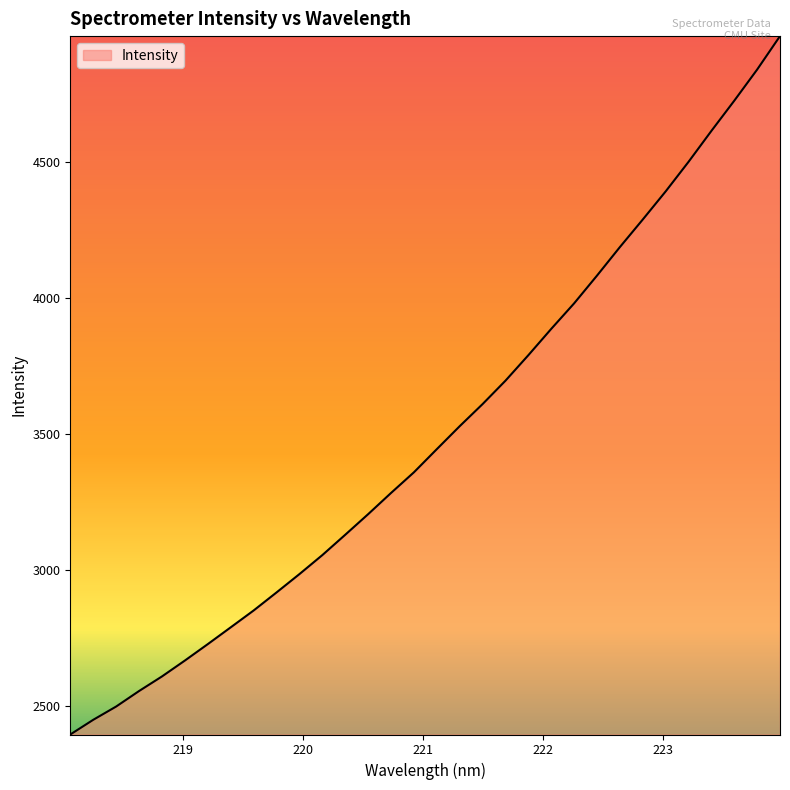

What is the minimum value shown in the chart?

2393.5